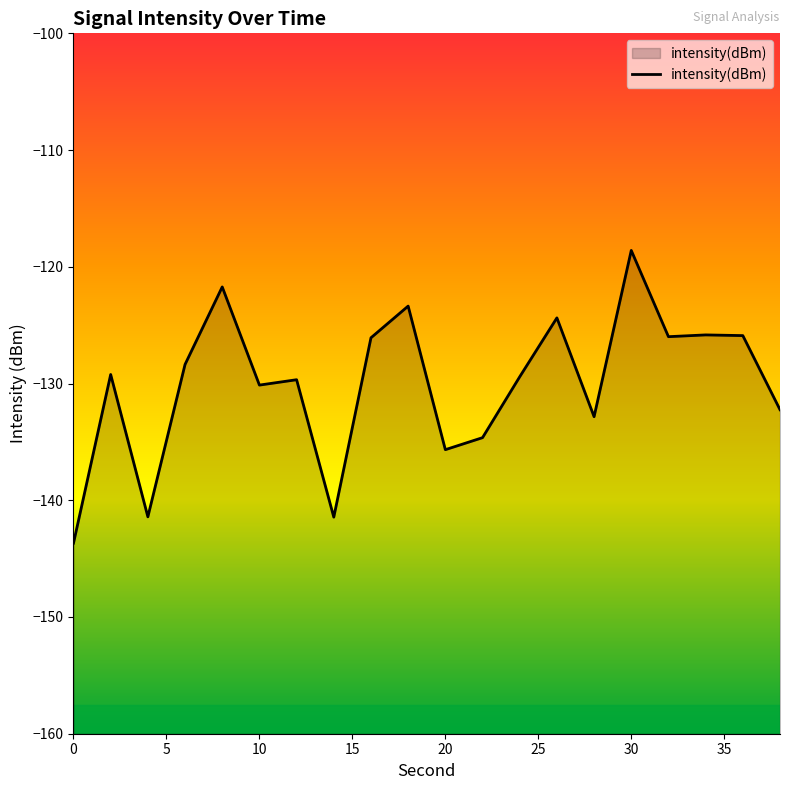

What is the difference between the maximum and minimum values?

25.1